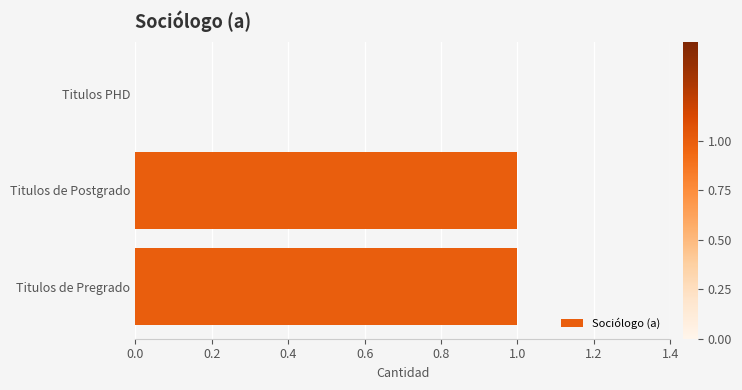

The value at Titulos de Pregrado is 2. True or false?

False